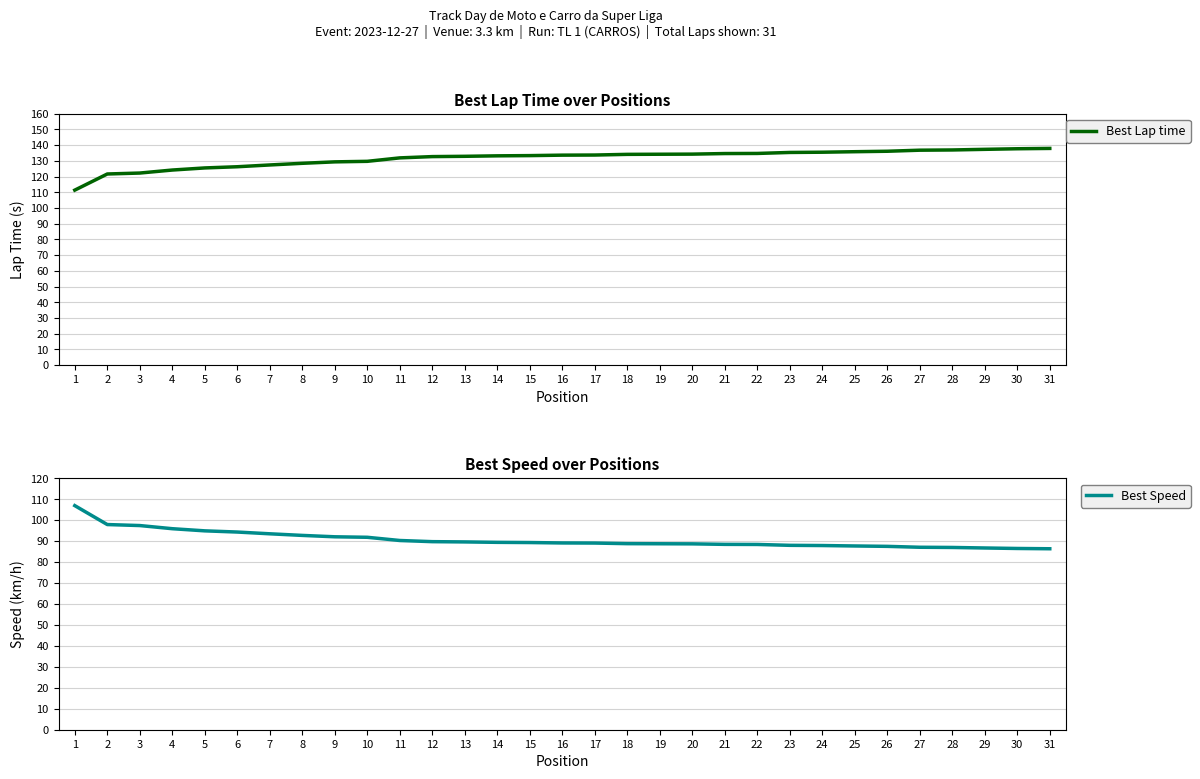

Reading left to right, what are all the values shown in this chart?

Best Lap time: 1=111.4	2=121.7	3=122.2	4=124.2	5=125.5	6=126.3	7=127.4	8=128.4	9=129.4	10=129.7	11=131.9	12=132.7	13=132.9	14=133.2	15=133.3	16=133.6	17=133.7	18=134.1	19=134.2	20=134.3	21=134.7	22=134.7	23=135.4	24=135.5	25=135.8	26=136.1	27=136.8	28=136.9	29=137.3	30=137.7	31=137.9
Best Speed: 1=107.0	2=97.9	3=97.4	4=95.9	5=94.9	6=94.3	7=93.5	8=92.7	9=92.1	10=91.8	11=90.3	12=89.8	13=89.6	14=89.4	15=89.3	16=89.1	17=89.1	18=88.8	19=88.8	20=88.7	21=88.5	22=88.4	23=88.0	24=87.9	25=87.7	26=87.5	27=87.1	28=87.0	29=86.7	30=86.5	31=86.4